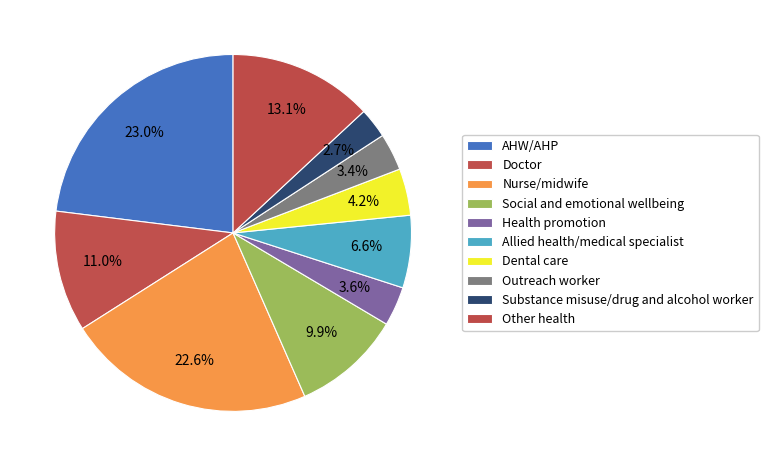

Rank the categories by value from highest to lowest.

AHW/AHP, Nurse/midwife, Other health, Doctor, Social and emotional wellbeing, Allied health/medical specialist, Dental care, Health promotion, Outreach worker, Substance misuse/drug and alcohol worker